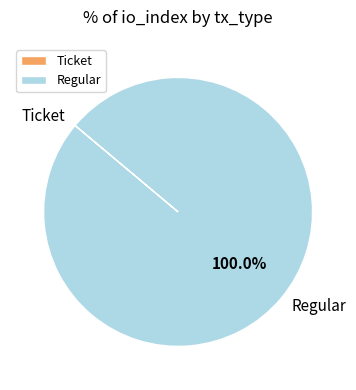

Which slice is the largest?

Regular